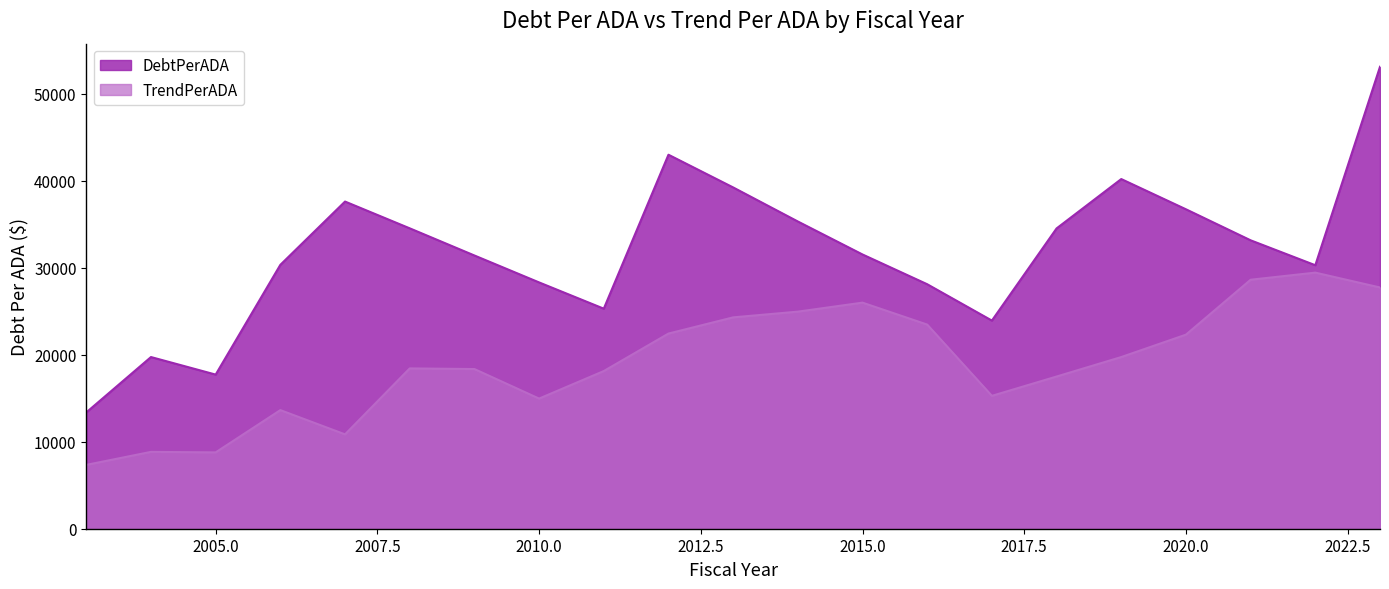

Does the chart display data point markers on the line(s)?

No